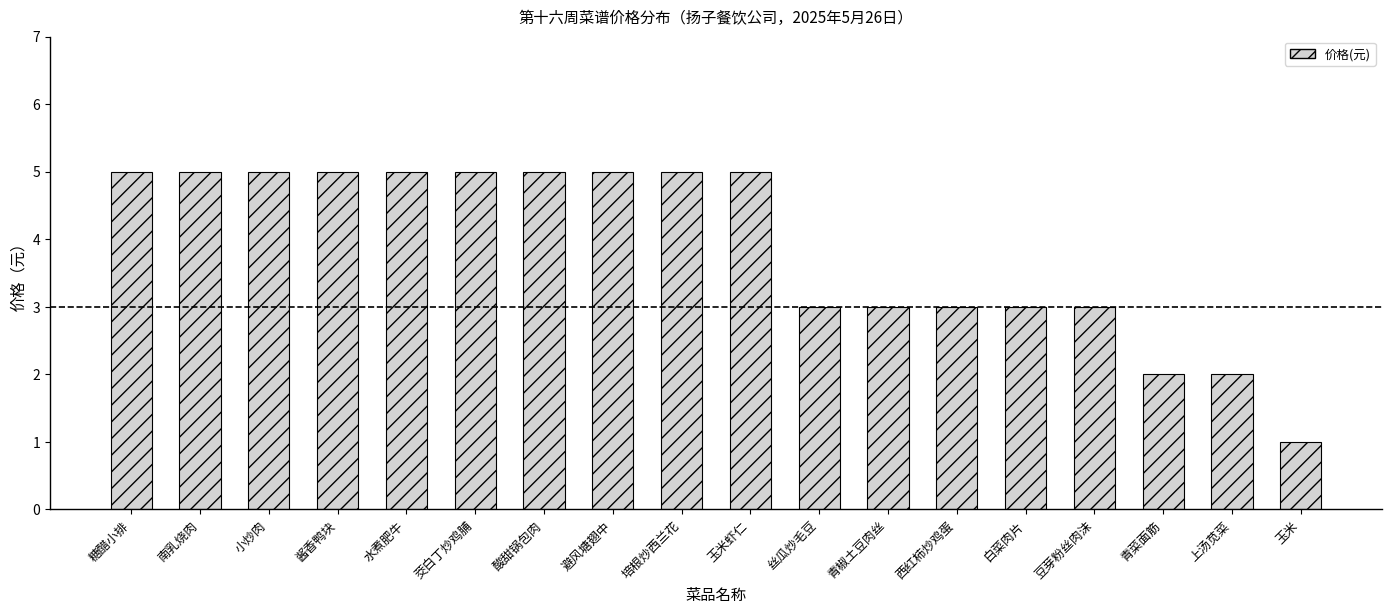

Which has a higher value, 玉米虾仁 or 西红柿炒鸡蛋?

玉米虾仁